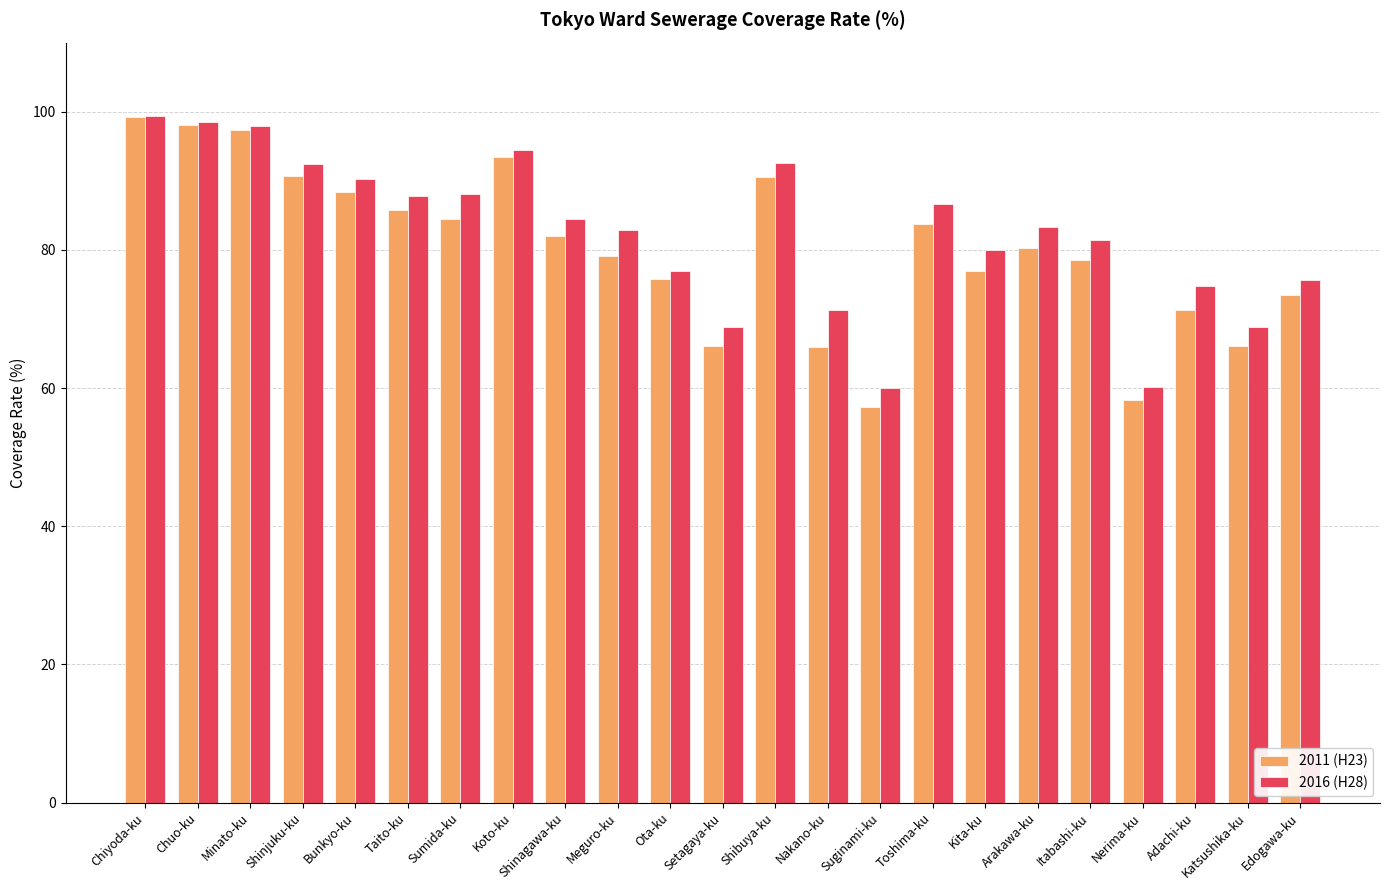

What is the value of the 2016 (H28) bar at the 18th from the left?

83.3